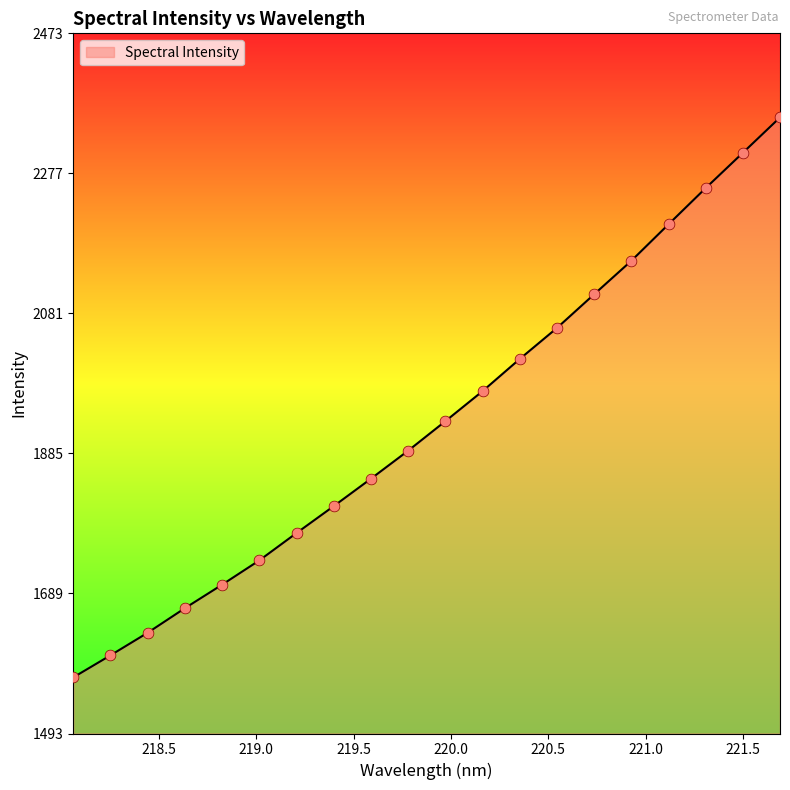

What is the maximum value shown in the chart?

2355.1